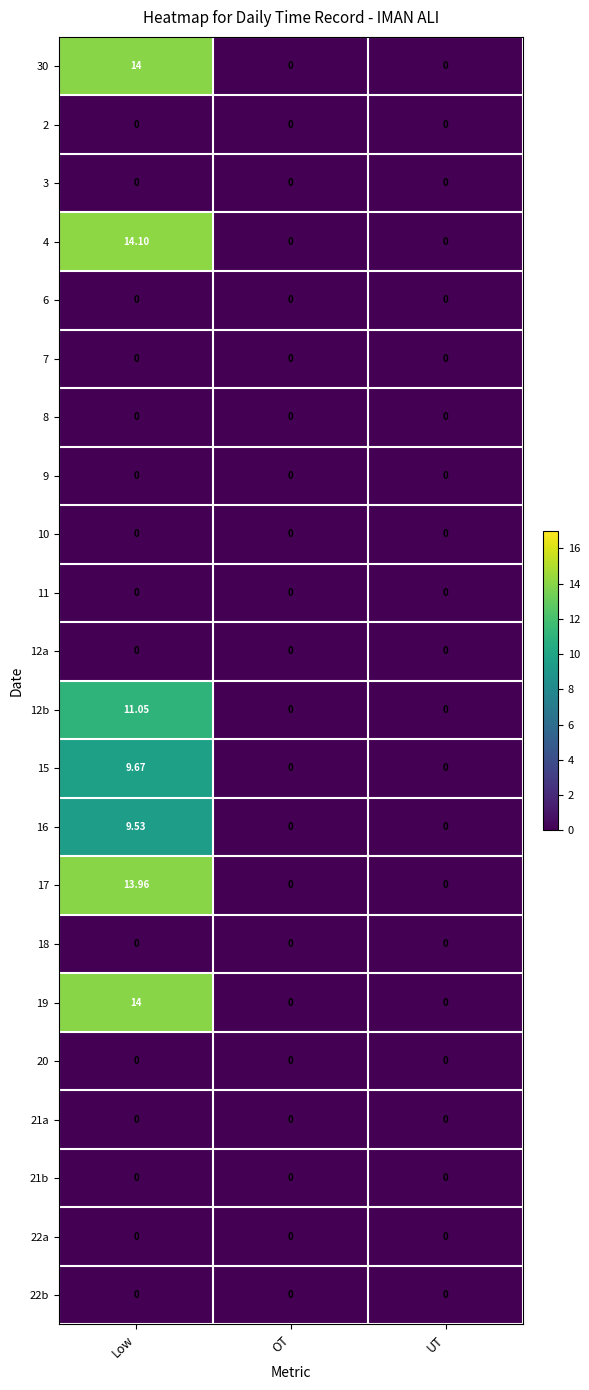

At which category is the sum across all series the highest?

Low